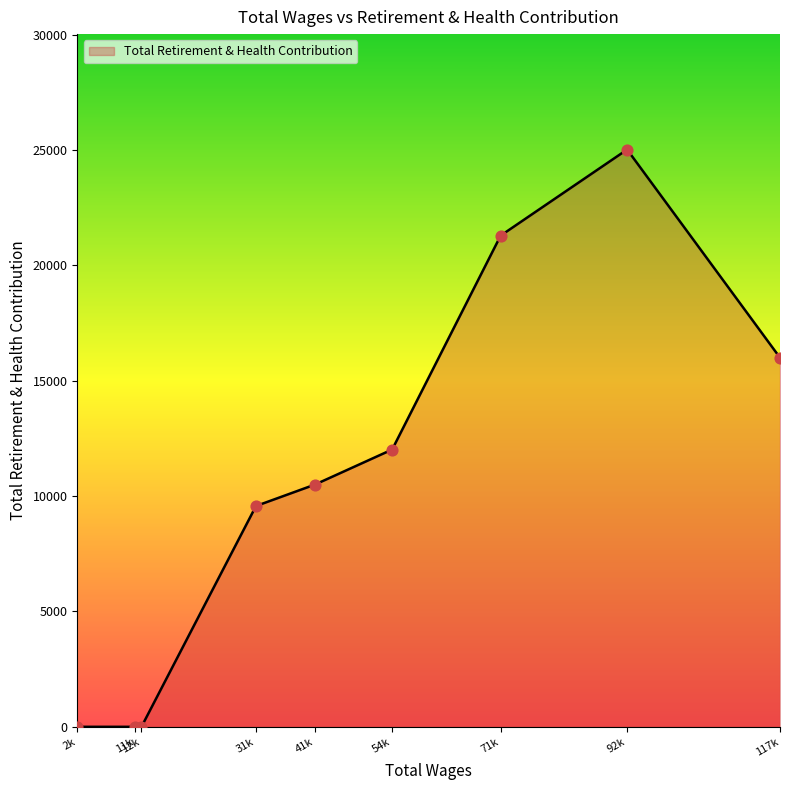

Approximately how many times larger is the value at 117k compared to 41k?

1.5